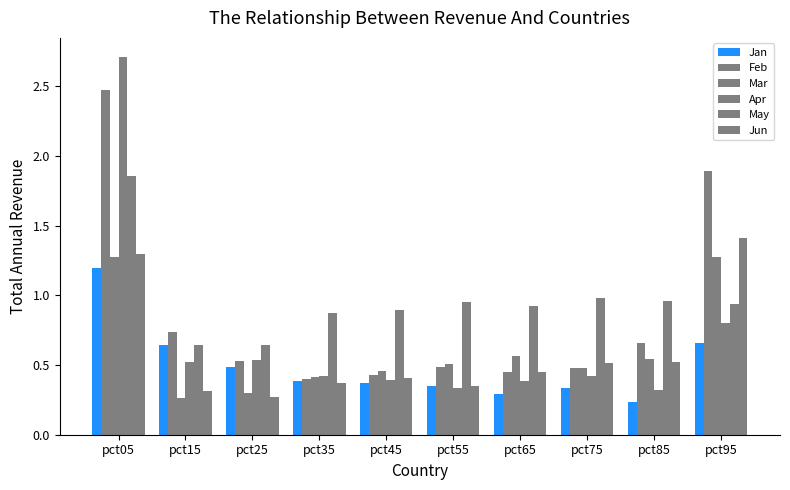

How many bars are there in each group?

6